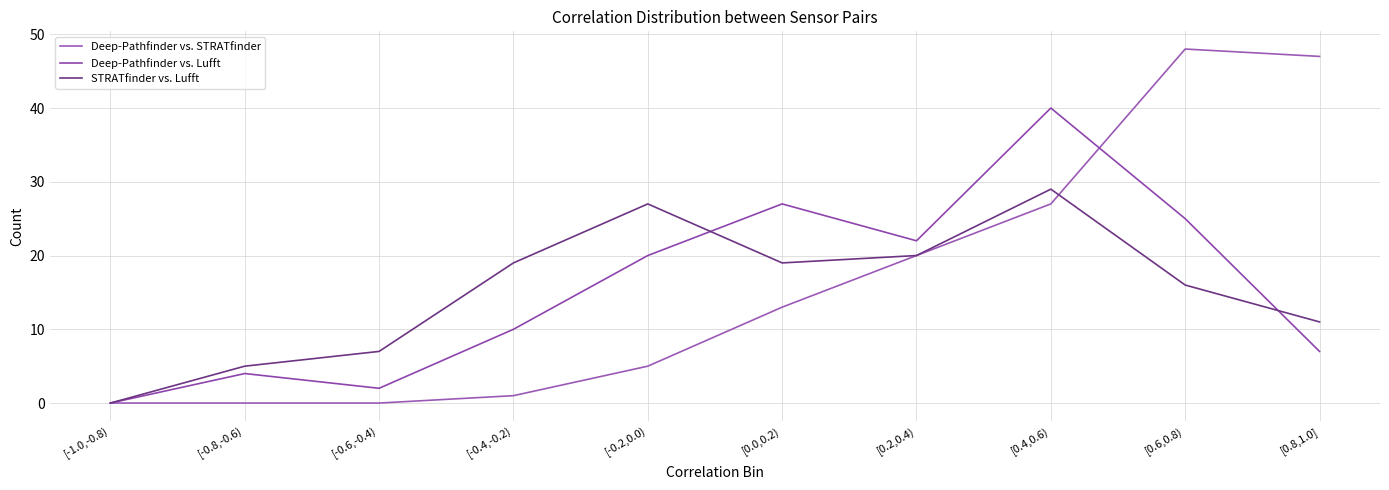

Reading left to right, list all the values displayed in this chart.

Deep-Pathfinder vs. STRATfinder: [-1.0,-0.8)=0	[-0.8,-0.6)=0	[-0.6,-0.4)=0	[-0.4,-0.2)=1	[-0.2,0.0)=5	[0.0,0.2)=13	[0.2,0.4)=20	[0.4,0.6)=27	[0.6,0.8)=48	[0.8,1.0]=47
Deep-Pathfinder vs. Lufft: [-1.0,-0.8)=0	[-0.8,-0.6)=4	[-0.6,-0.4)=2	[-0.4,-0.2)=10	[-0.2,0.0)=20	[0.0,0.2)=27	[0.2,0.4)=22	[0.4,0.6)=40	[0.6,0.8)=25	[0.8,1.0]=7
STRATfinder vs. Lufft: [-1.0,-0.8)=0	[-0.8,-0.6)=5	[-0.6,-0.4)=7	[-0.4,-0.2)=19	[-0.2,0.0)=27	[0.0,0.2)=19	[0.2,0.4)=20	[0.4,0.6)=29	[0.6,0.8)=16	[0.8,1.0]=11